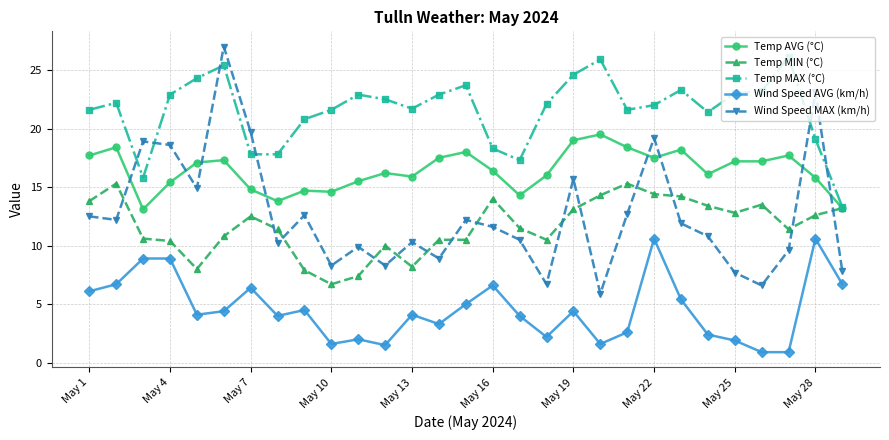

True or false: Wind Speed MAX (km/h) and Wind Speed AVG (km/h) cross at least once.

False